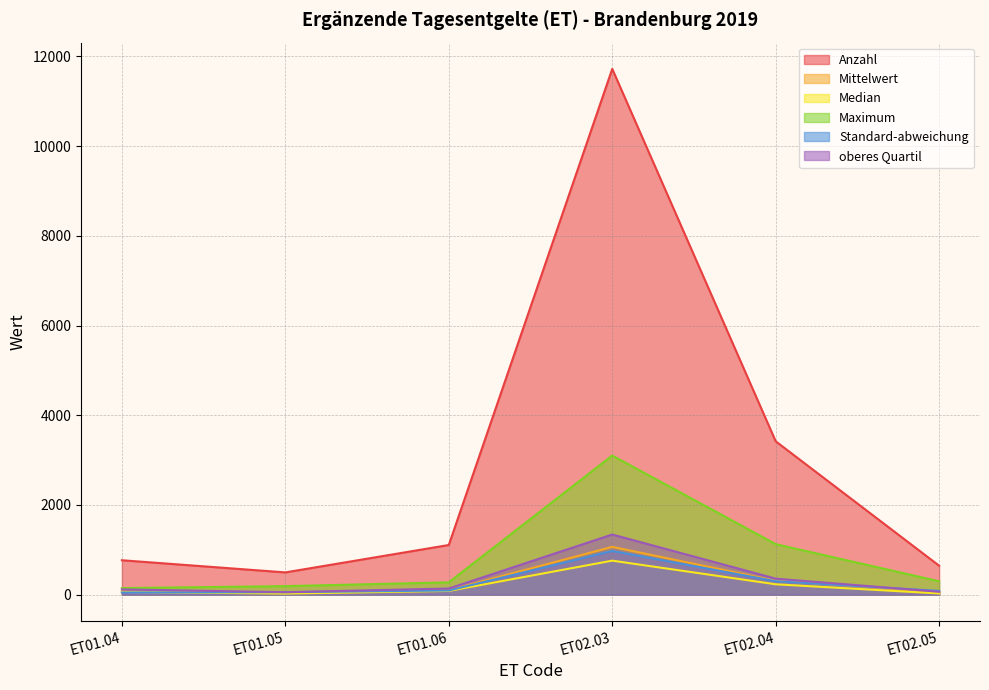

True or false: Maximum has more than 0 interior local peaks.

True